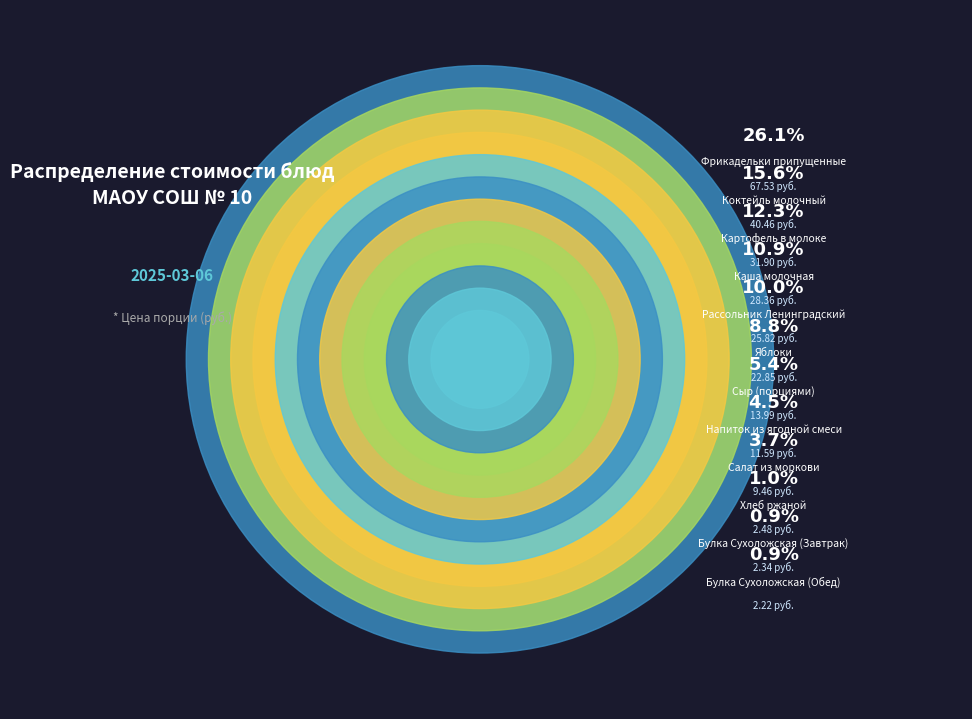

What percentage is the Сыр (порциями) slice, to the nearest percent?

5%